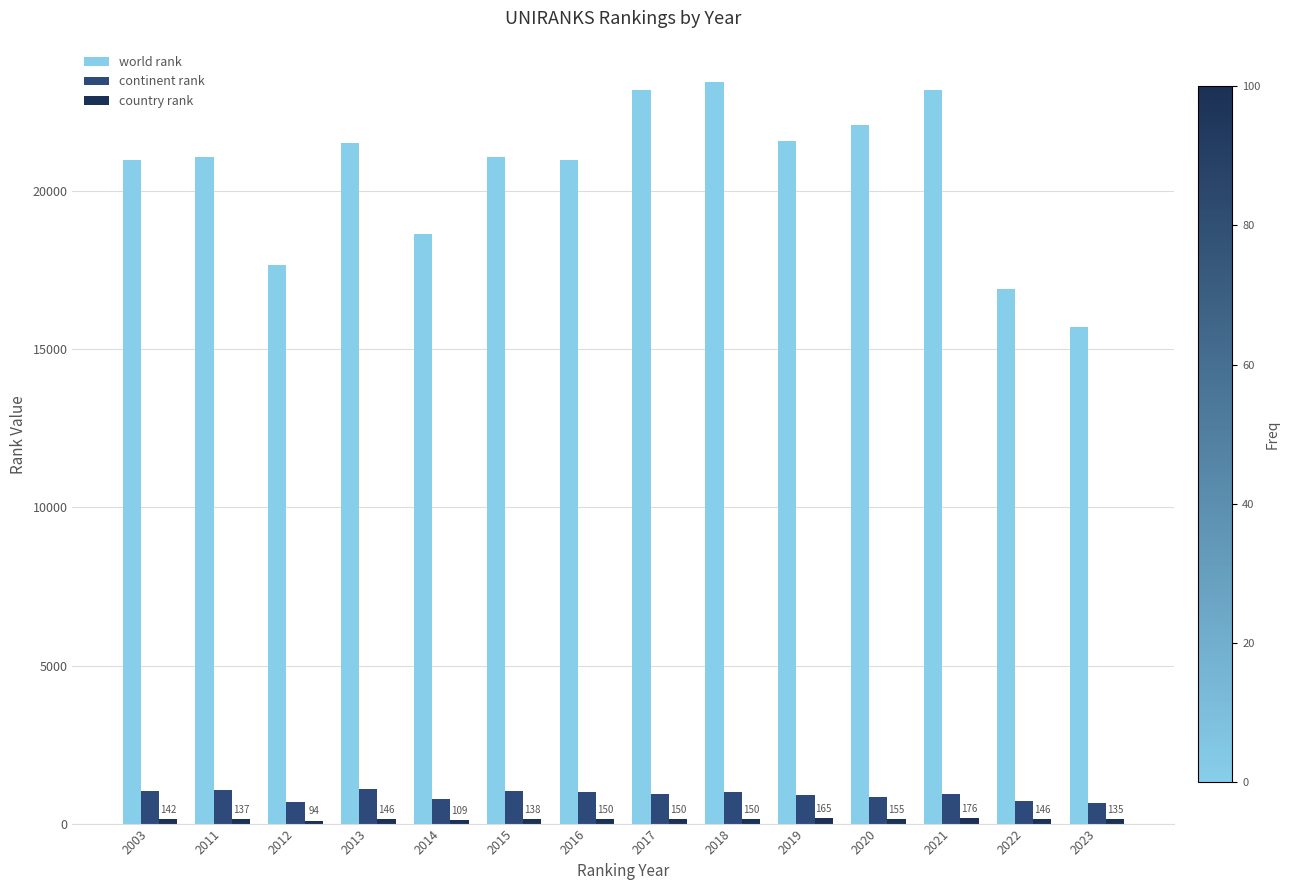

At how many categories does at least one series exceed 7892?

14